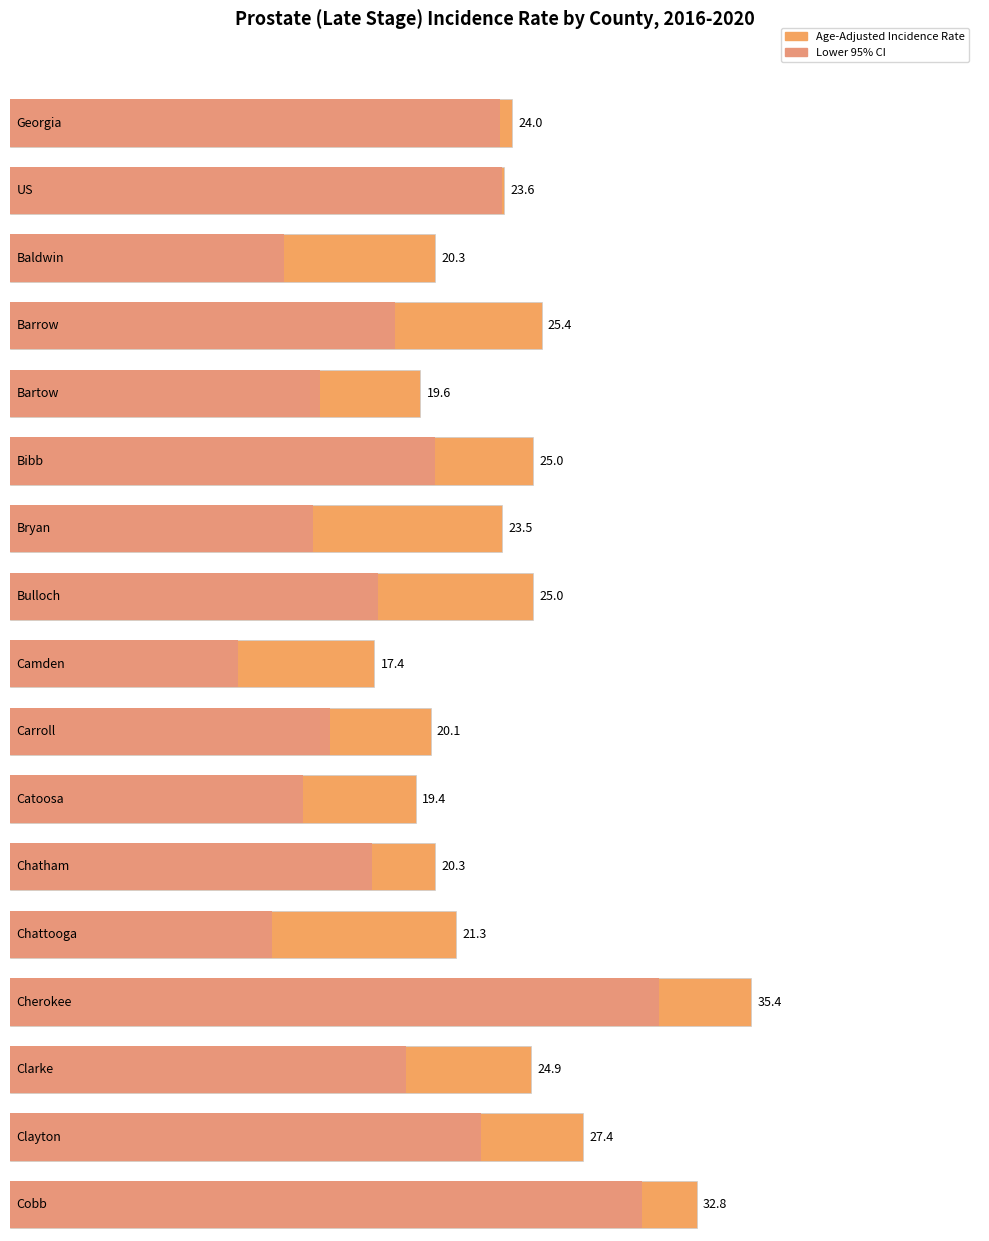

At which label is Age-Adjusted Incidence Rate closest to 26?

Barrow